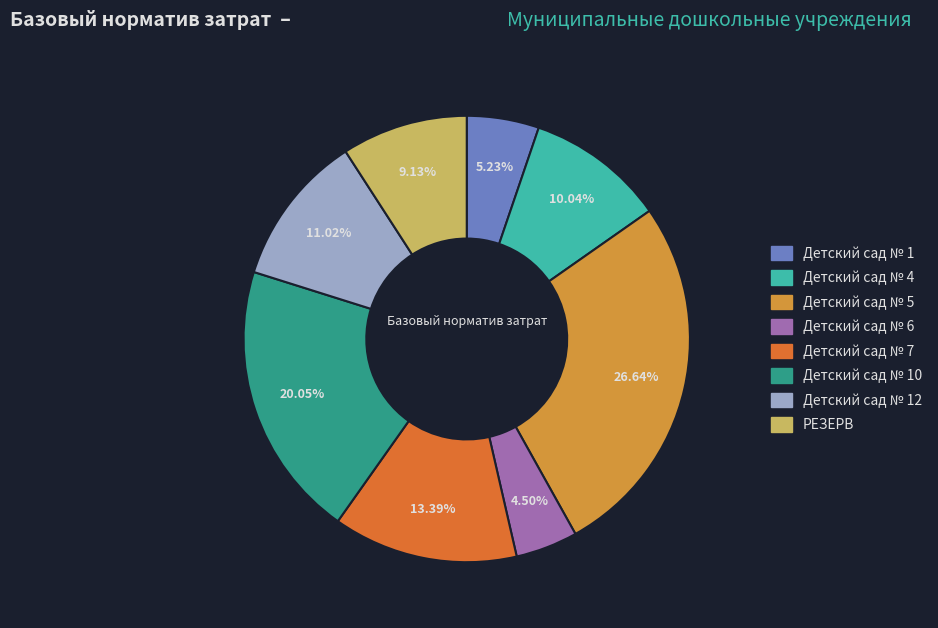

How many segments does this pie chart have?

8